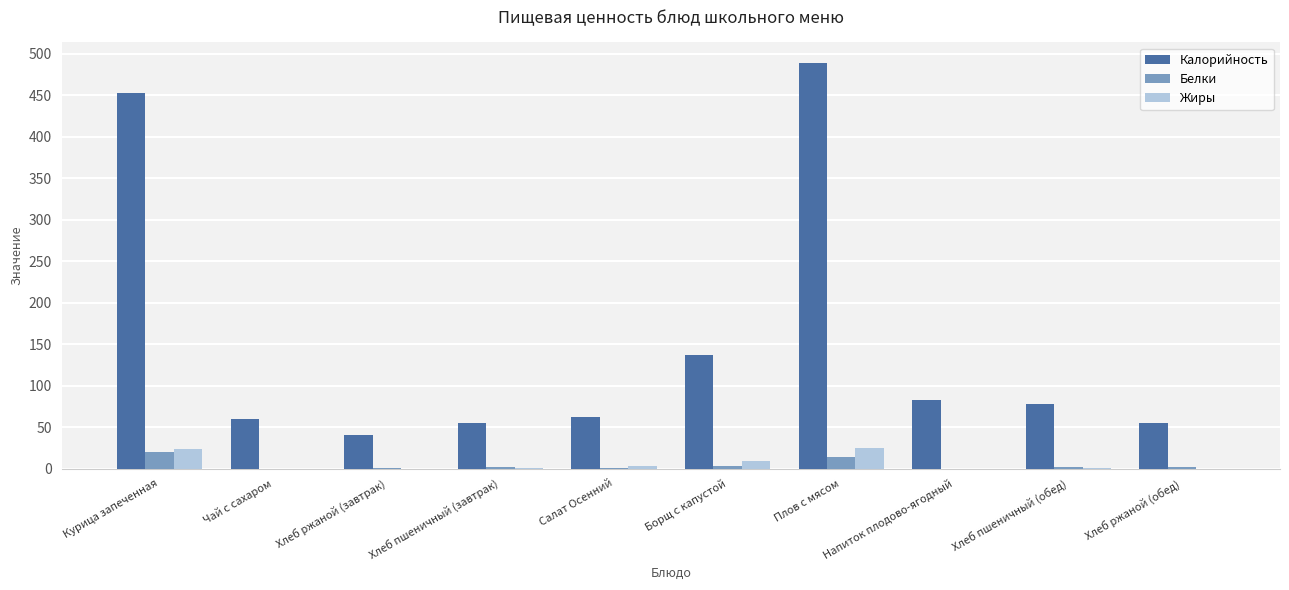

True or false: Белки has a value of 0.0 at Напиток плодово-ягодный.

True